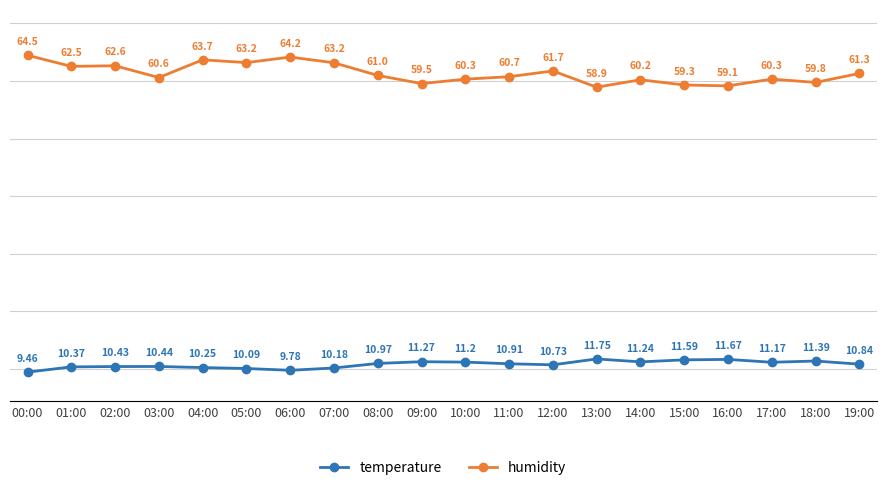

Rank the series by their average value, from lowest to highest.

temperature, humidity